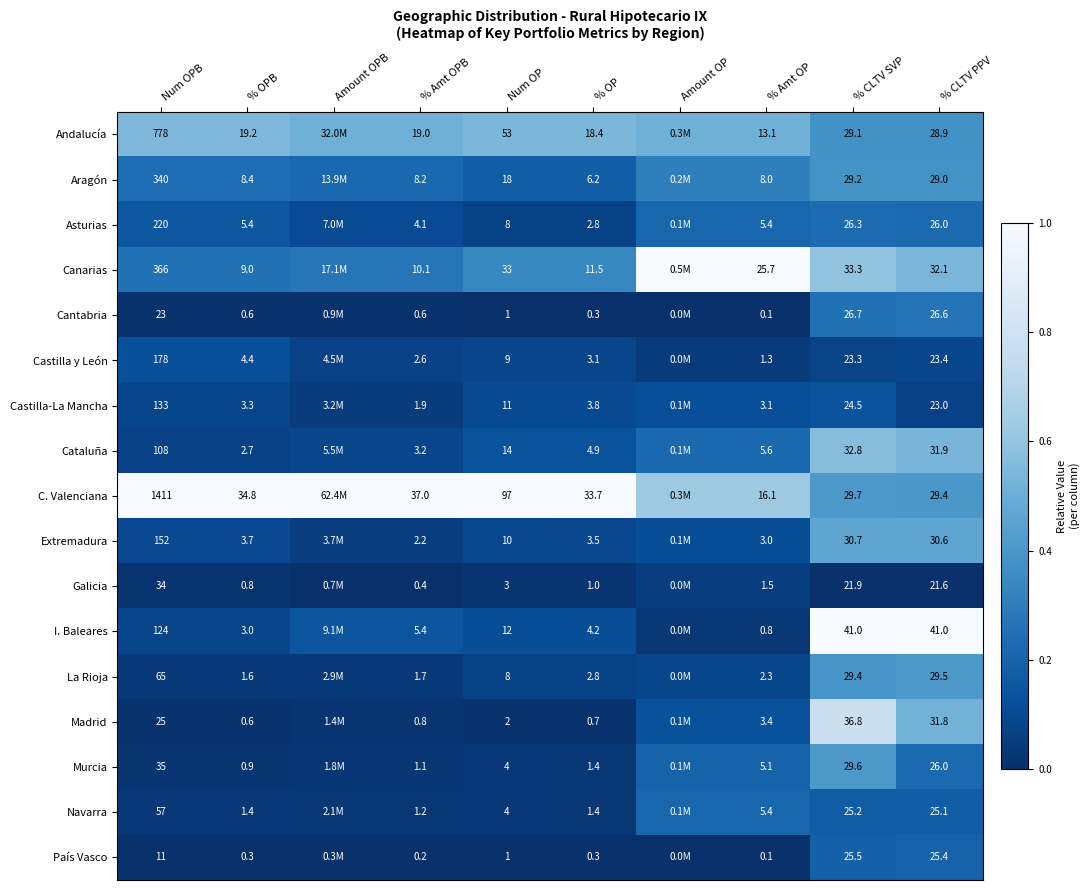

Is the value of Aragón at % Amt OPB greater than the value of Asturias at % CLTV SVP?

No